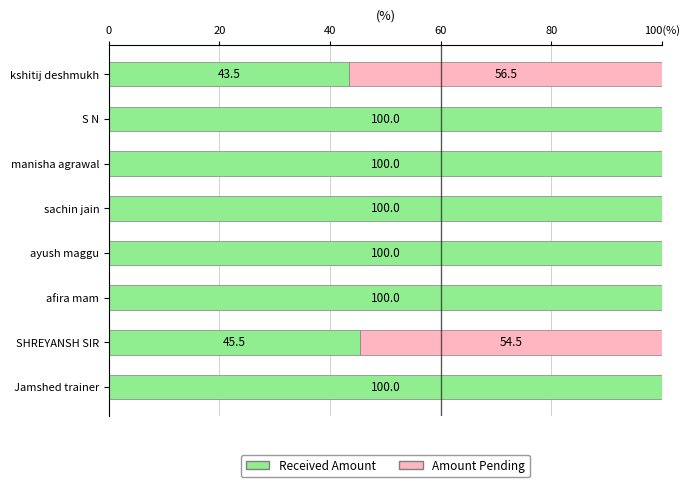

Reading right to left, transcribe all the data shown in this chart.

Received Amount: 100.0	45.5	100.0	100.0	100.0	100.0	100.0	43.5
Amount Pending: 0.0	54.5	0.0	0.0	0.0	0.0	0.0	56.5